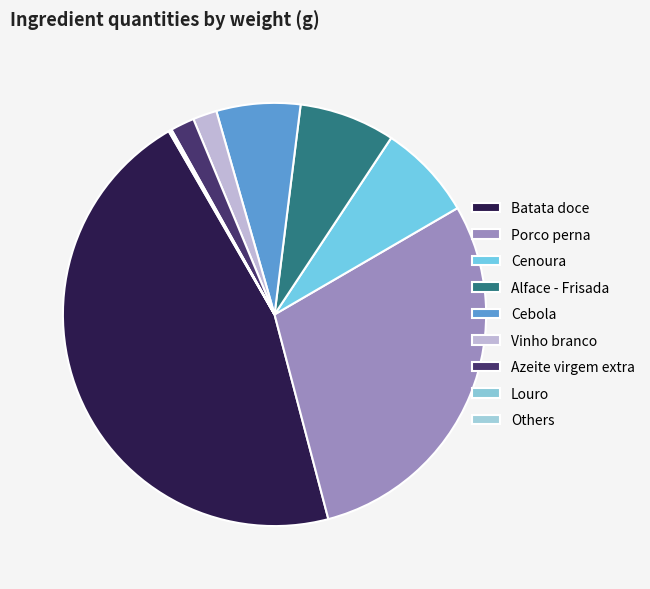

Does Azeite virgem extra represent more than half of the total?

No